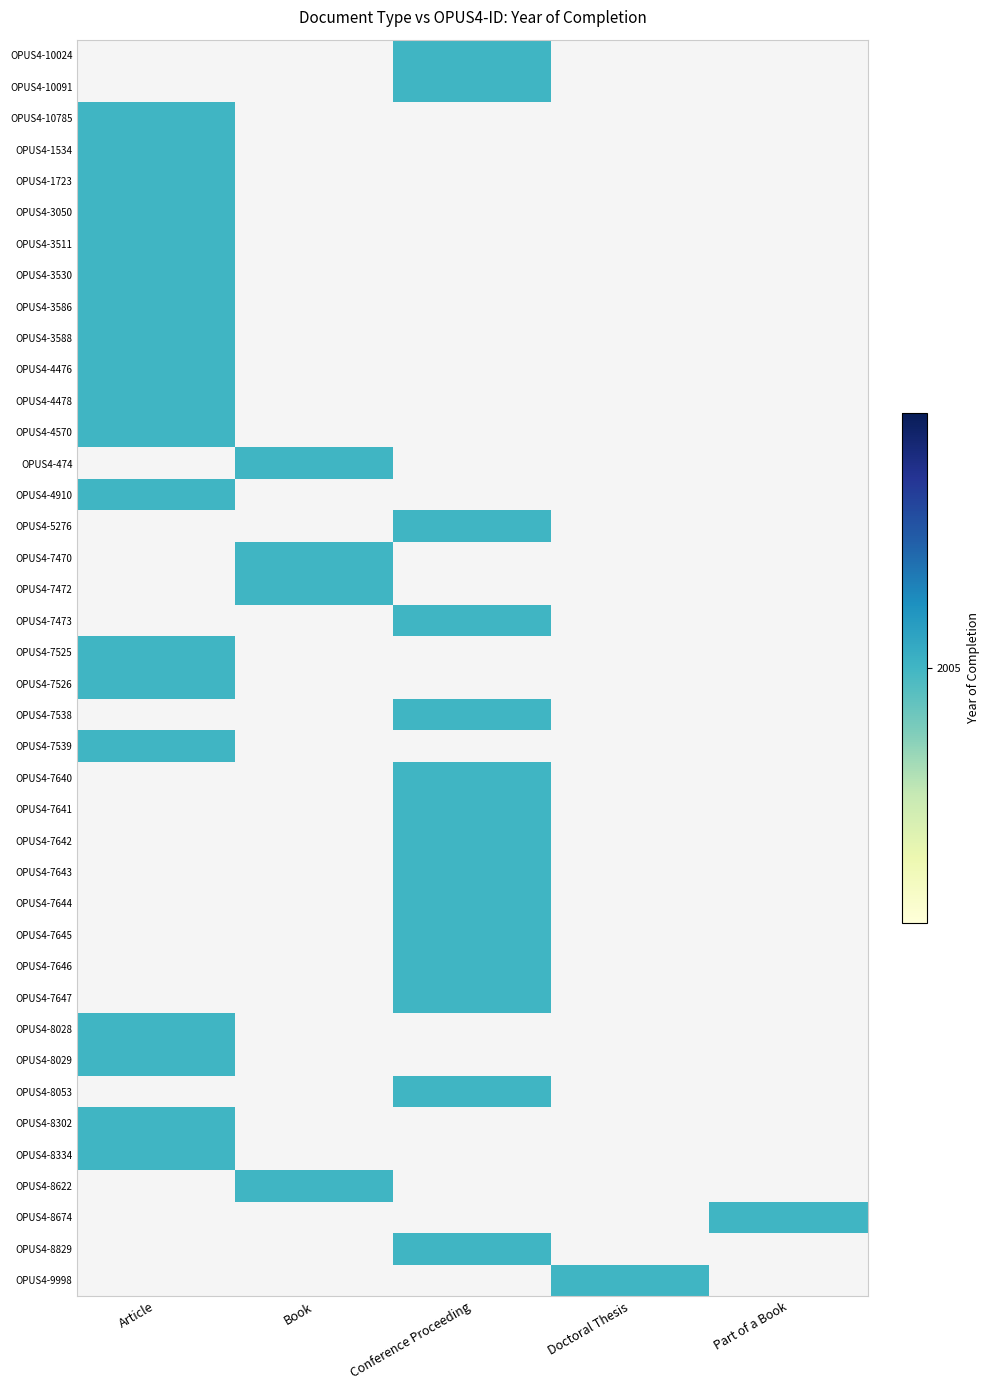

What is the total value across all series at Article?

38095